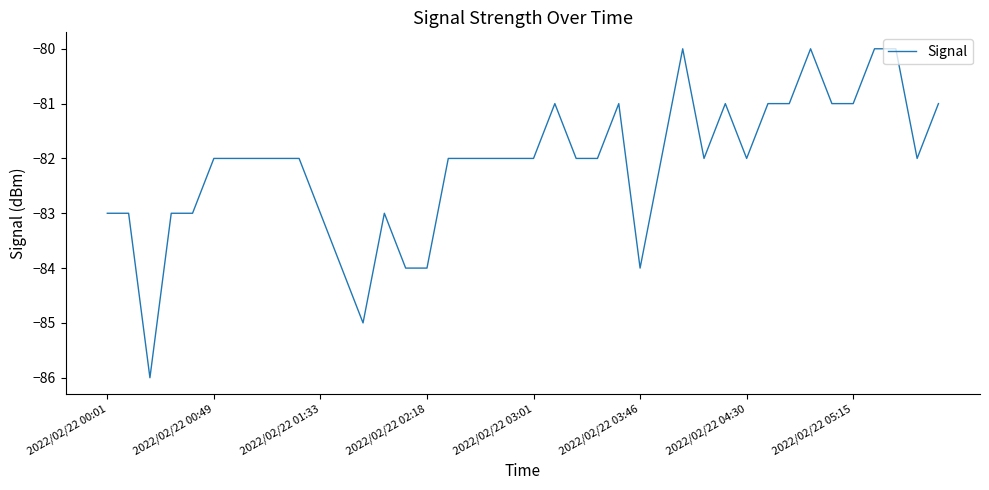

What is the difference between the maximum and minimum values?

6